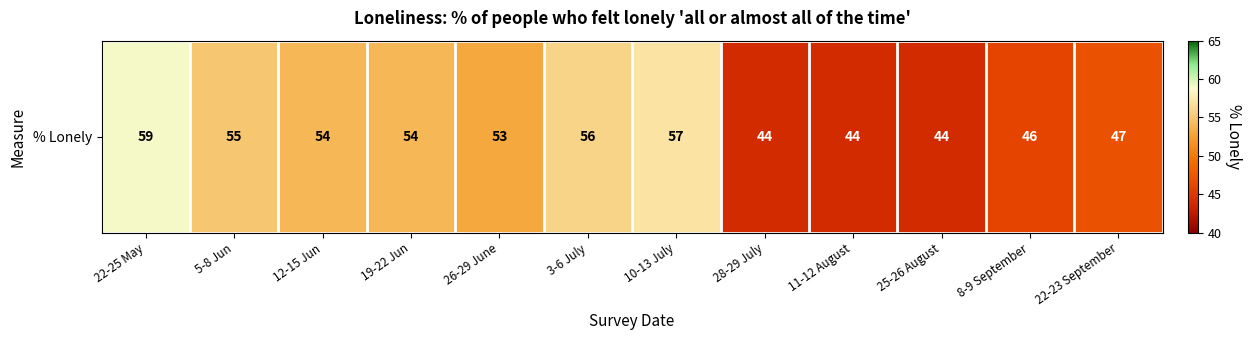

Reading right to left, what are all the values shown in this chart?

47	46	44	44	44	57	56	53	54	54	55	59